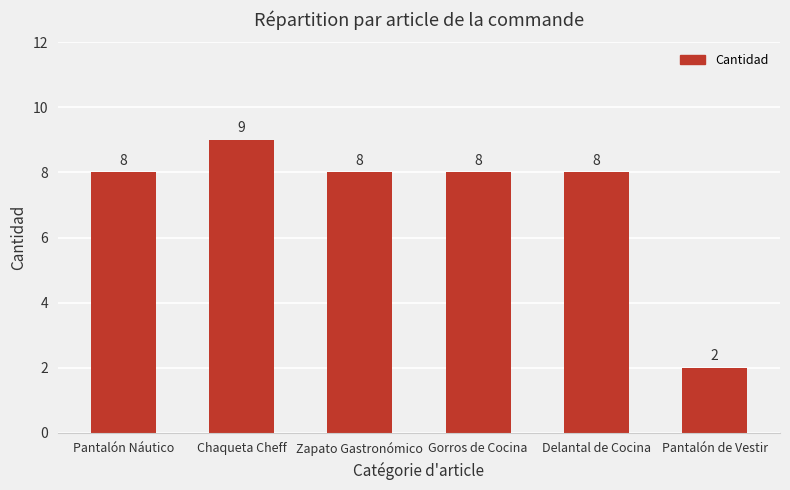

The value at Zapato Gastronómico is 8. True or false?

True